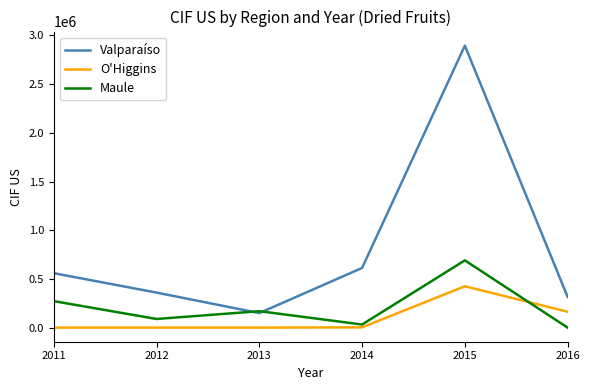

What value does the Maule series have at 2015?

690563.6